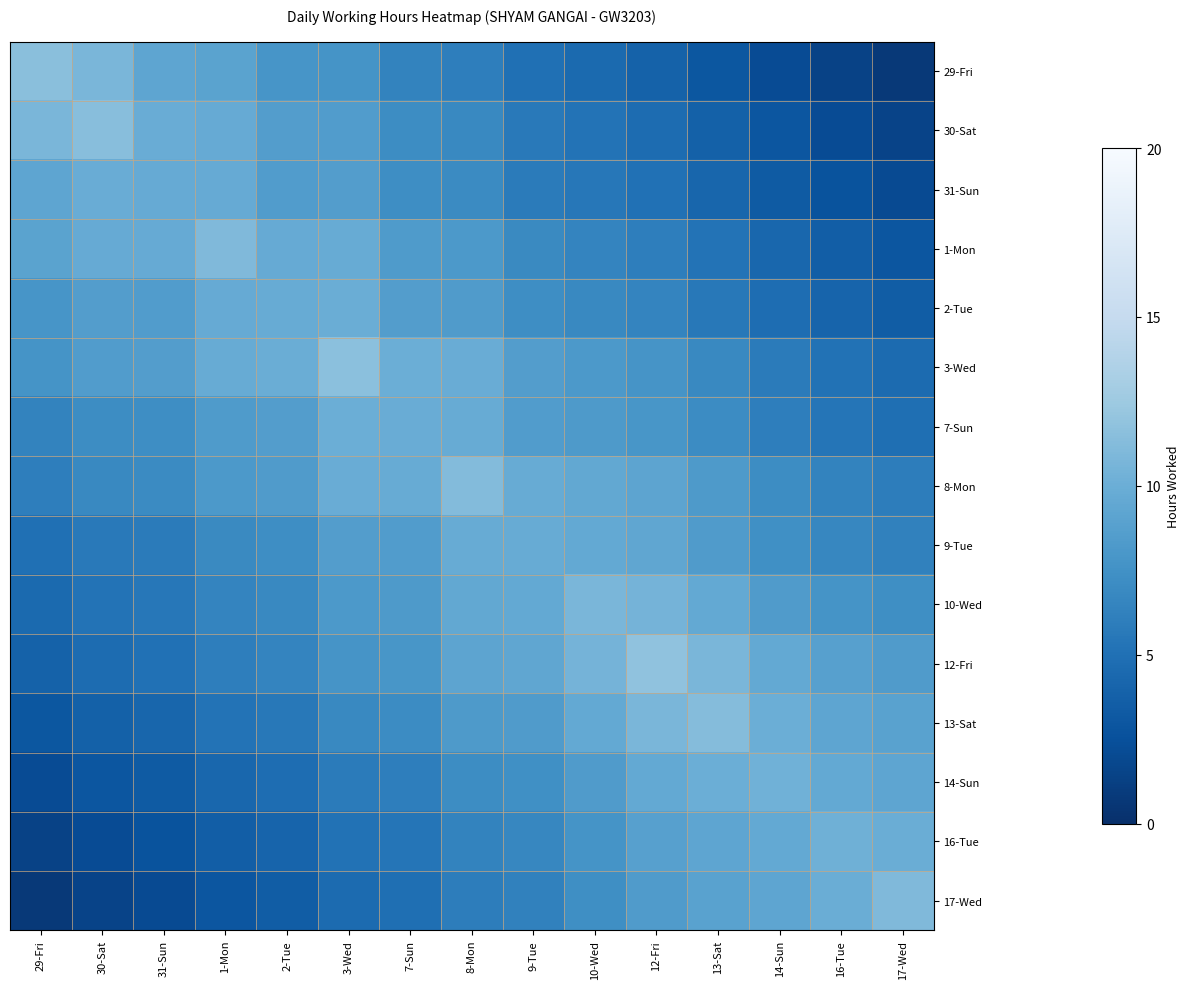

Reading left to right, what are all the values shown in this chart?

29-Fri: 29-Fri=11.6	30-Sat=10.7	31-Sun=9.2	1-Mon=9.0	2-Tue=7.8	3-Wed=7.7	7-Sun=6.4	8-Mon=6.1	9-Tue=5.0	10-Wed=4.5	12-Fri=3.9	13-Sat=3.0	14-Sun=2.2	16-Tue=1.4	17-Wed=0.8
30-Sat: 29-Fri=10.7	30-Sat=11.5	31-Sun=9.9	1-Mon=9.8	2-Tue=8.5	3-Wed=8.5	7-Sun=7.1	8-Mon=6.8	9-Tue=5.7	10-Wed=5.2	12-Fri=4.7	13-Sat=3.8	14-Sun=2.9	16-Tue=2.2	17-Wed=1.5
31-Sun: 29-Fri=9.2	30-Sat=9.9	31-Sun=9.8	1-Mon=9.7	2-Tue=8.5	3-Wed=8.5	7-Sun=7.2	8-Mon=7.0	9-Tue=5.9	10-Wed=5.5	12-Fri=5.0	13-Sat=4.2	14-Sun=3.3	16-Tue=2.7	17-Wed=2.1
1-Mon: 29-Fri=9.0	30-Sat=9.8	31-Sun=9.7	1-Mon=11.0	2-Tue=9.7	3-Wed=9.8	7-Sun=8.3	8-Mon=8.1	9-Tue=6.9	10-Wed=6.5	12-Fri=6.1	13-Sat=5.2	14-Sun=4.3	16-Tue=3.5	17-Wed=2.9
2-Tue: 29-Fri=7.8	30-Sat=8.5	31-Sun=8.5	1-Mon=9.7	2-Tue=9.8	3-Wed=10.0	7-Sun=8.5	8-Mon=8.4	9-Tue=7.2	10-Wed=6.9	12-Fri=6.5	13-Sat=5.6	14-Sun=4.7	16-Tue=4.0	17-Wed=3.5
3-Wed: 29-Fri=7.7	30-Sat=8.5	31-Sun=8.5	1-Mon=9.8	2-Tue=10.0	3-Wed=11.6	7-Sun=10.0	8-Mon=9.9	9-Tue=8.5	10-Wed=8.2	12-Fri=7.8	13-Sat=6.8	14-Sun=5.8	16-Tue=5.1	17-Wed=4.5
7-Sun: 29-Fri=6.4	30-Sat=7.1	31-Sun=7.2	1-Mon=8.3	2-Tue=8.5	3-Wed=10.0	7-Sun=9.8	8-Mon=9.8	9-Tue=8.5	10-Wed=8.3	12-Fri=7.9	13-Sat=7.0	14-Sun=6.0	16-Tue=5.3	17-Wed=4.9
8-Mon: 29-Fri=6.1	30-Sat=6.8	31-Sun=7.0	1-Mon=8.1	2-Tue=8.4	3-Wed=9.9	7-Sun=9.8	8-Mon=11.2	9-Tue=9.8	10-Wed=9.5	12-Fri=9.2	13-Sat=8.2	14-Sun=7.2	16-Tue=6.4	17-Wed=5.9
9-Tue: 29-Fri=5.0	30-Sat=5.7	31-Sun=5.9	1-Mon=6.9	2-Tue=7.2	3-Wed=8.5	7-Sun=8.5	8-Mon=9.8	9-Tue=9.8	10-Wed=9.6	12-Fri=9.4	13-Sat=8.4	14-Sun=7.4	16-Tue=6.7	17-Wed=6.3
10-Wed: 29-Fri=4.5	30-Sat=5.2	31-Sun=5.5	1-Mon=6.5	2-Tue=6.9	3-Wed=8.2	7-Sun=8.3	8-Mon=9.5	9-Tue=9.6	10-Wed=10.8	12-Fri=10.5	13-Sat=9.5	14-Sun=8.4	16-Tue=7.7	17-Wed=7.3
12-Fri: 29-Fri=3.9	30-Sat=4.7	31-Sun=5.0	1-Mon=6.1	2-Tue=6.5	3-Wed=7.8	7-Sun=7.9	8-Mon=9.2	9-Tue=9.4	10-Wed=10.5	12-Fri=11.8	13-Sat=10.8	14-Sun=9.6	16-Tue=8.8	17-Wed=8.4
13-Sat: 29-Fri=3.0	30-Sat=3.8	31-Sun=4.2	1-Mon=5.2	2-Tue=5.6	3-Wed=6.8	7-Sun=7.0	8-Mon=8.2	9-Tue=8.4	10-Wed=9.5	12-Fri=10.8	13-Sat=11.2	14-Sun=10.0	16-Tue=9.3	17-Wed=8.9
14-Sun: 29-Fri=2.2	30-Sat=2.9	31-Sun=3.3	1-Mon=4.3	2-Tue=4.7	3-Wed=5.8	7-Sun=6.0	8-Mon=7.2	9-Tue=7.4	10-Wed=8.4	12-Fri=9.6	13-Sat=10.0	14-Sun=10.3	16-Tue=9.6	17-Wed=9.3
16-Tue: 29-Fri=1.4	30-Sat=2.2	31-Sun=2.7	1-Mon=3.5	2-Tue=4.0	3-Wed=5.1	7-Sun=5.3	8-Mon=6.4	9-Tue=6.7	10-Wed=7.7	12-Fri=8.8	13-Sat=9.3	14-Sun=9.6	16-Tue=10.2	17-Wed=9.9
17-Wed: 29-Fri=0.8	30-Sat=1.5	31-Sun=2.1	1-Mon=2.9	2-Tue=3.5	3-Wed=4.5	7-Sun=4.9	8-Mon=5.9	9-Tue=6.3	10-Wed=7.3	12-Fri=8.4	13-Sat=8.9	14-Sun=9.3	16-Tue=9.9	17-Wed=11.1